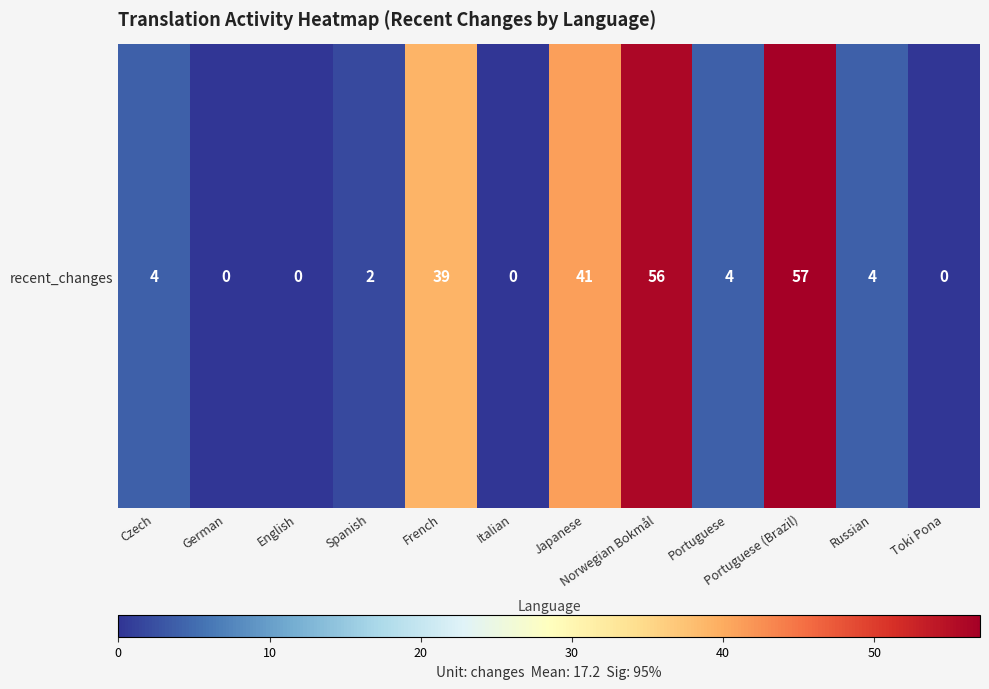

What value does the data have at Norwegian Bokmål?

56